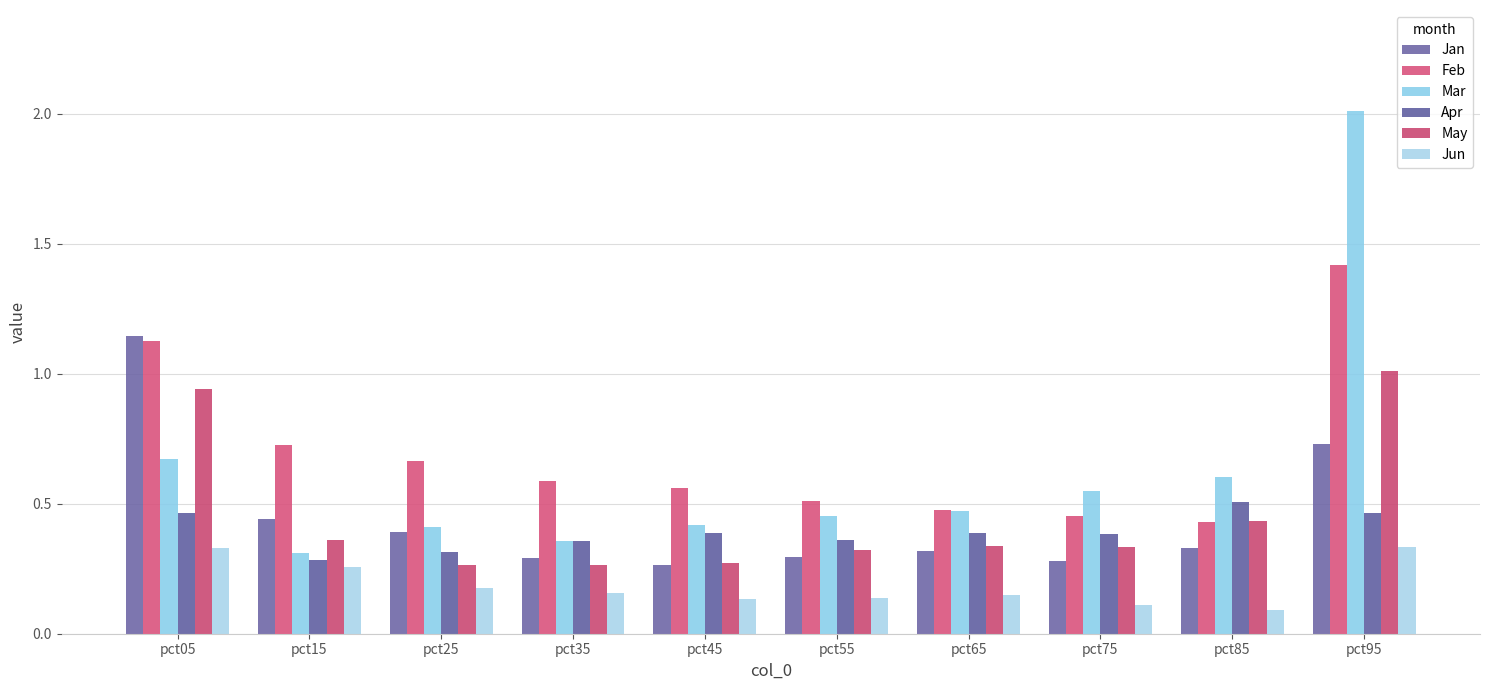

Which series has the widest spread of values?

Mar